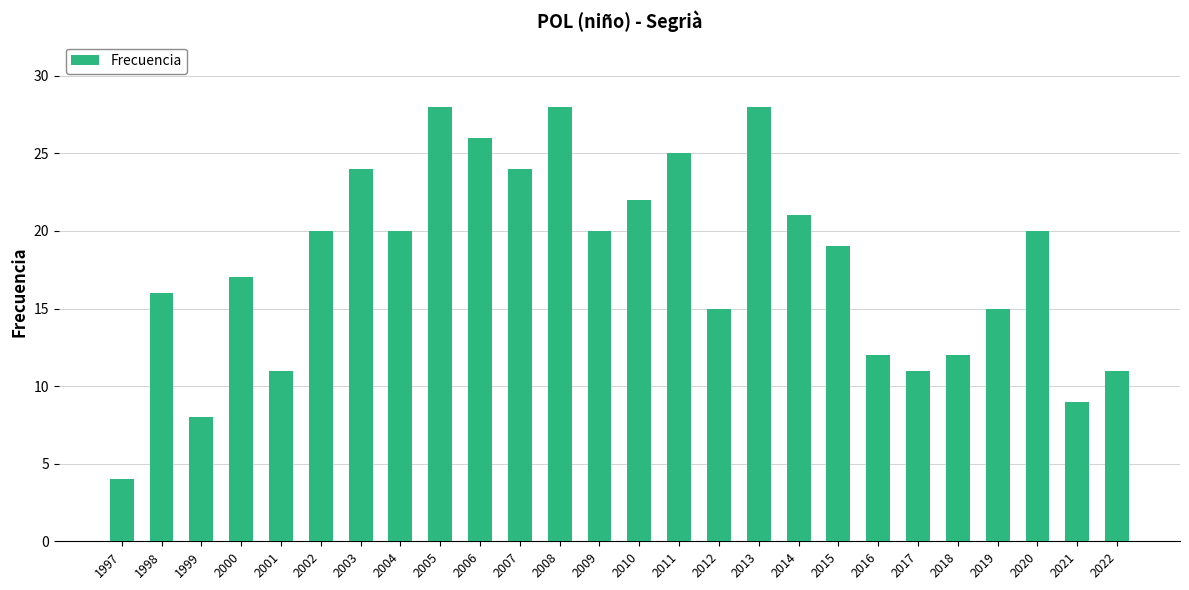

The chart shows a value of 9 at 2021. True or false?

True